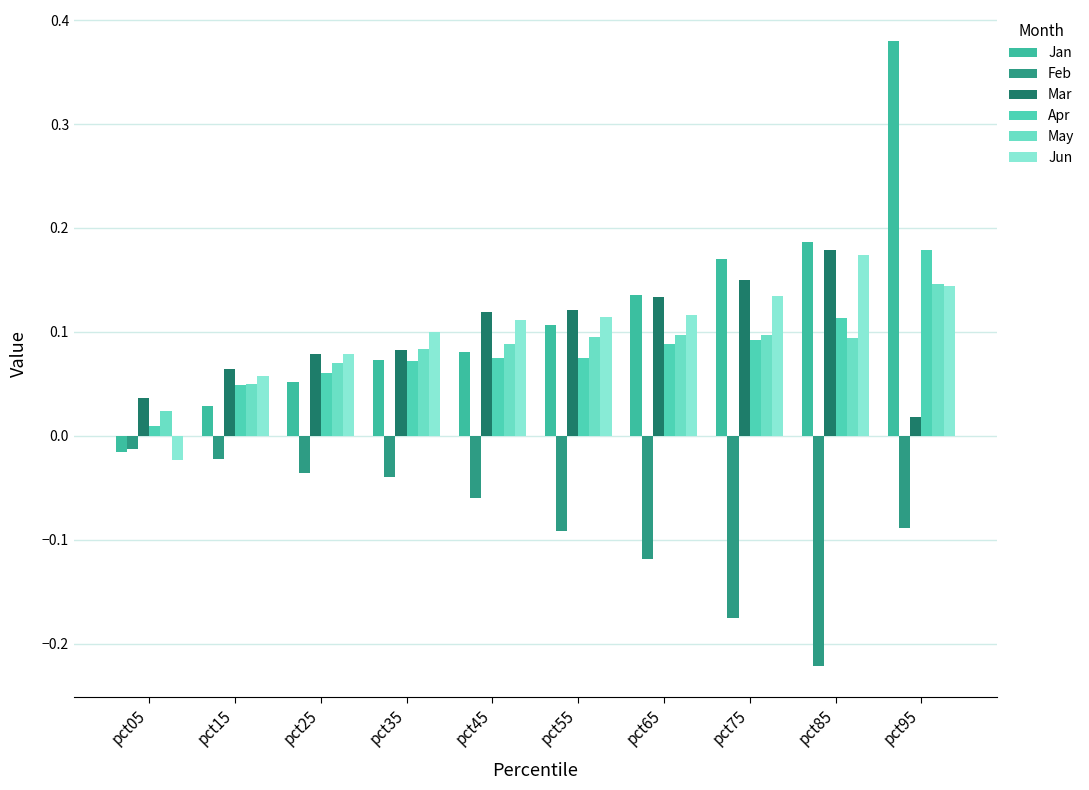

At which category does the chart reach its minimum across all series?

pct85